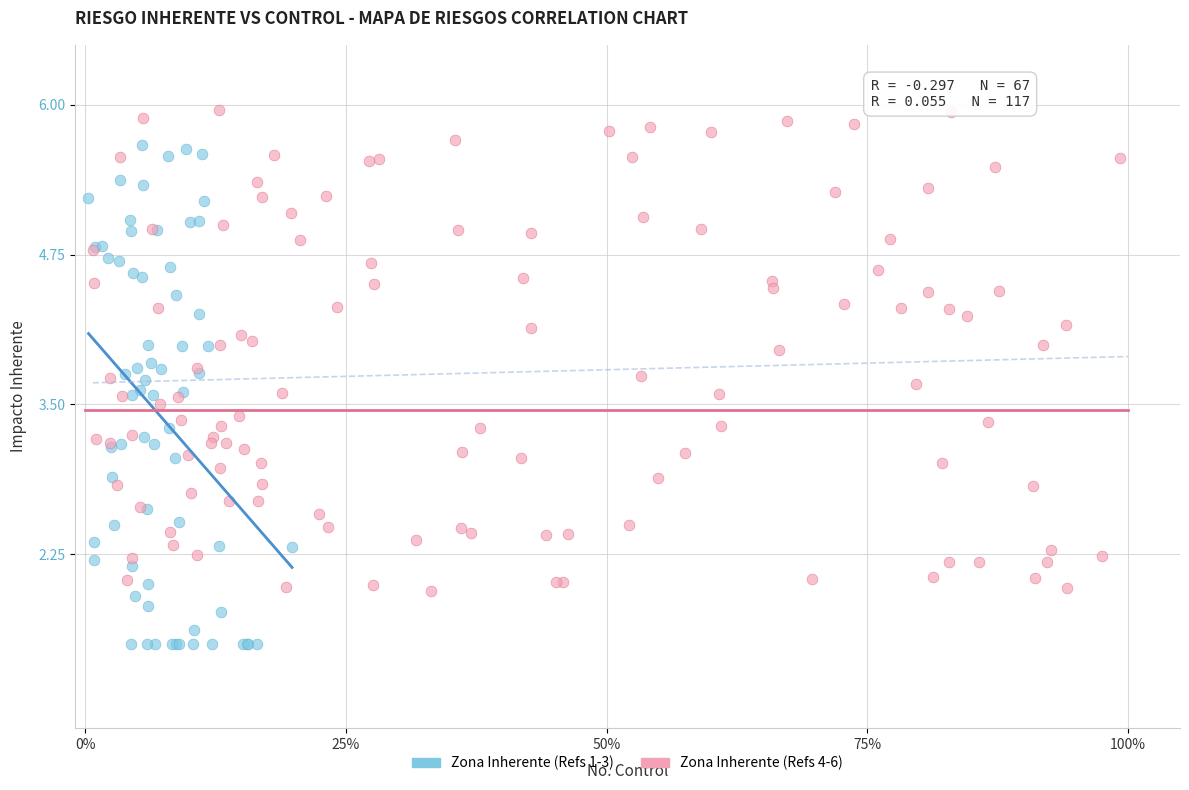

Which series contains the lowest Y value?

Zona Inherente (Refs 1-3)